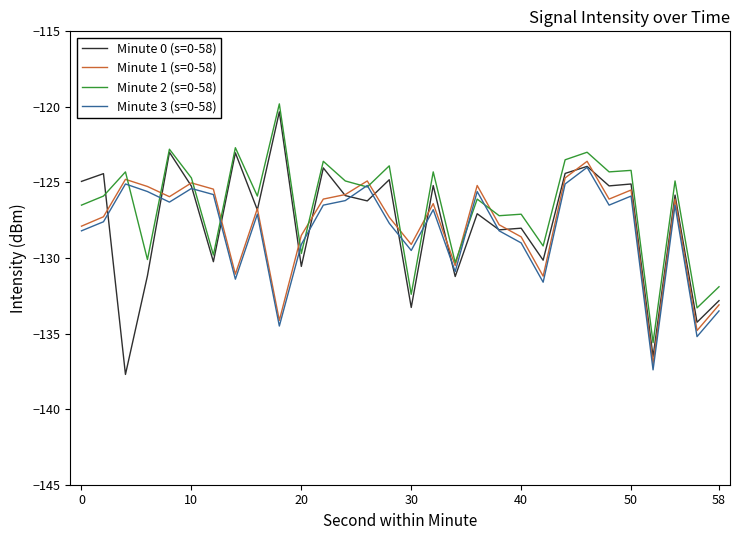

What is the minimum value shown in the chart?

-137.7